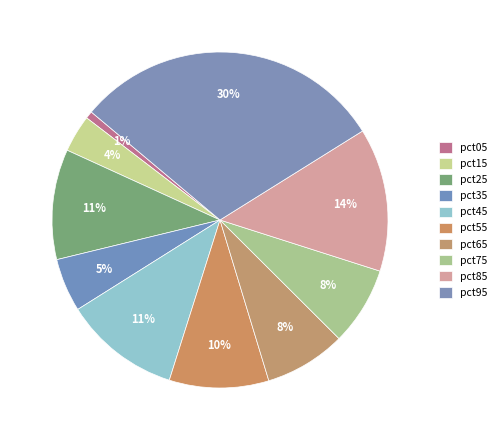

Is the sum of pct55 and pct45 greater than half?

No